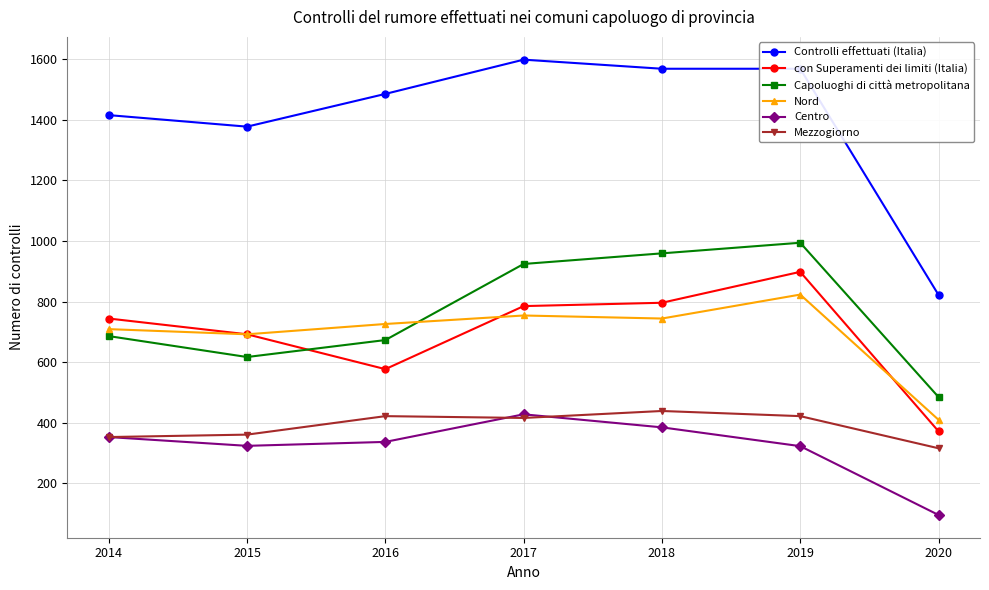

The value of Centro at 2020 is 96. True or false?

True